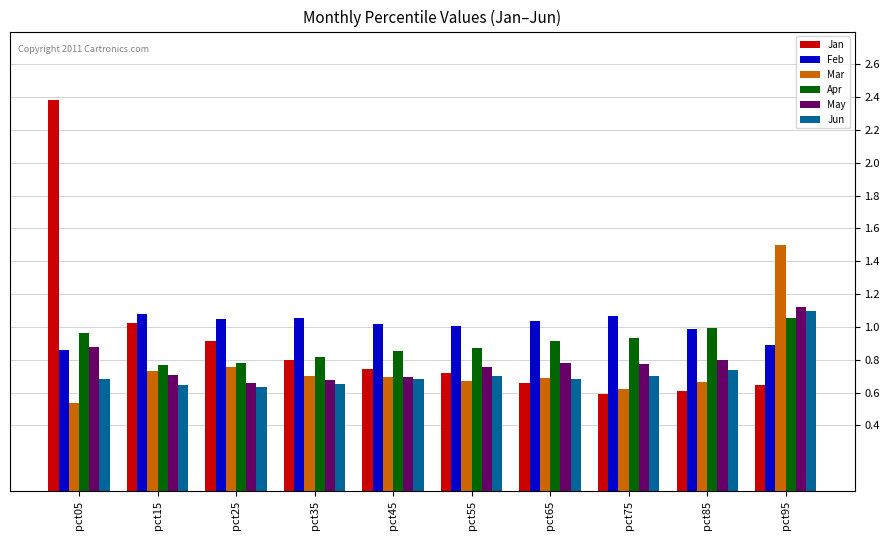

What is the approximate value of Jan at pct05?

2.4